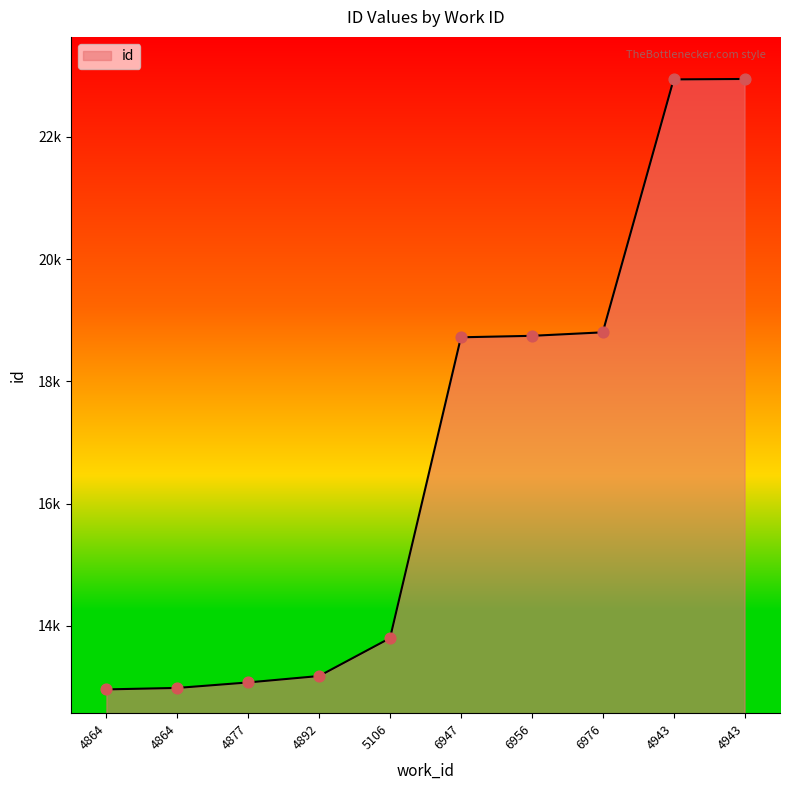

What is the ratio of the value at 4877 to the value at 6956?

0.7